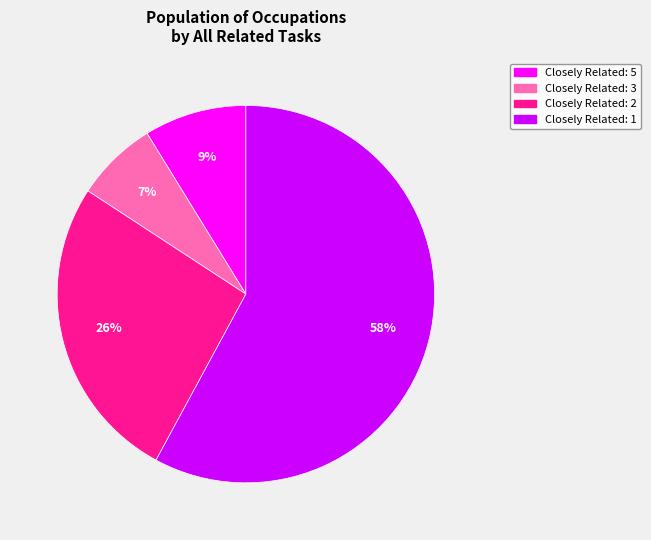

What is the largest slice in the pie chart?

Closely Related: 1